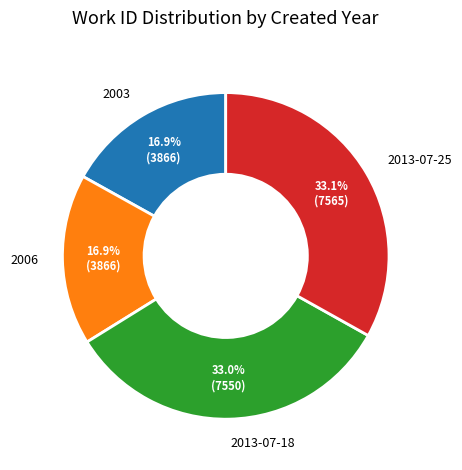

Is there any slice that represents more than half of the pie?

No